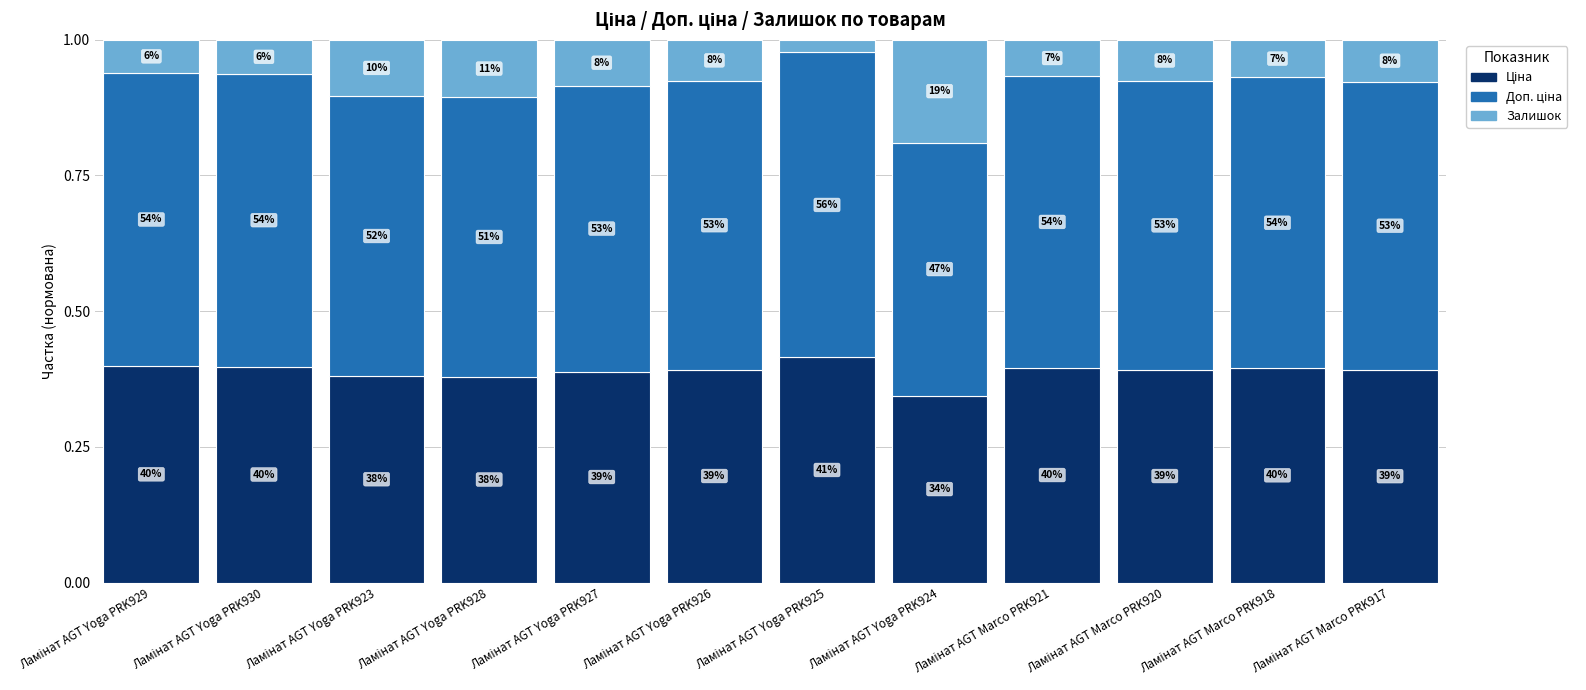

How many bars are there in total?

12